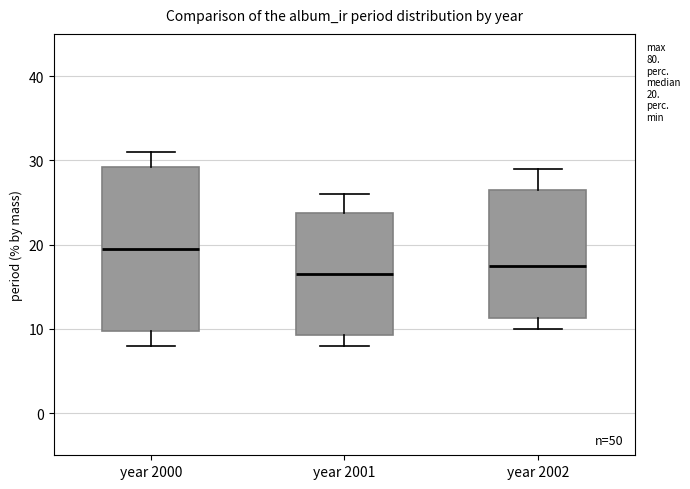

Which box has the lowest median line?

year 2001